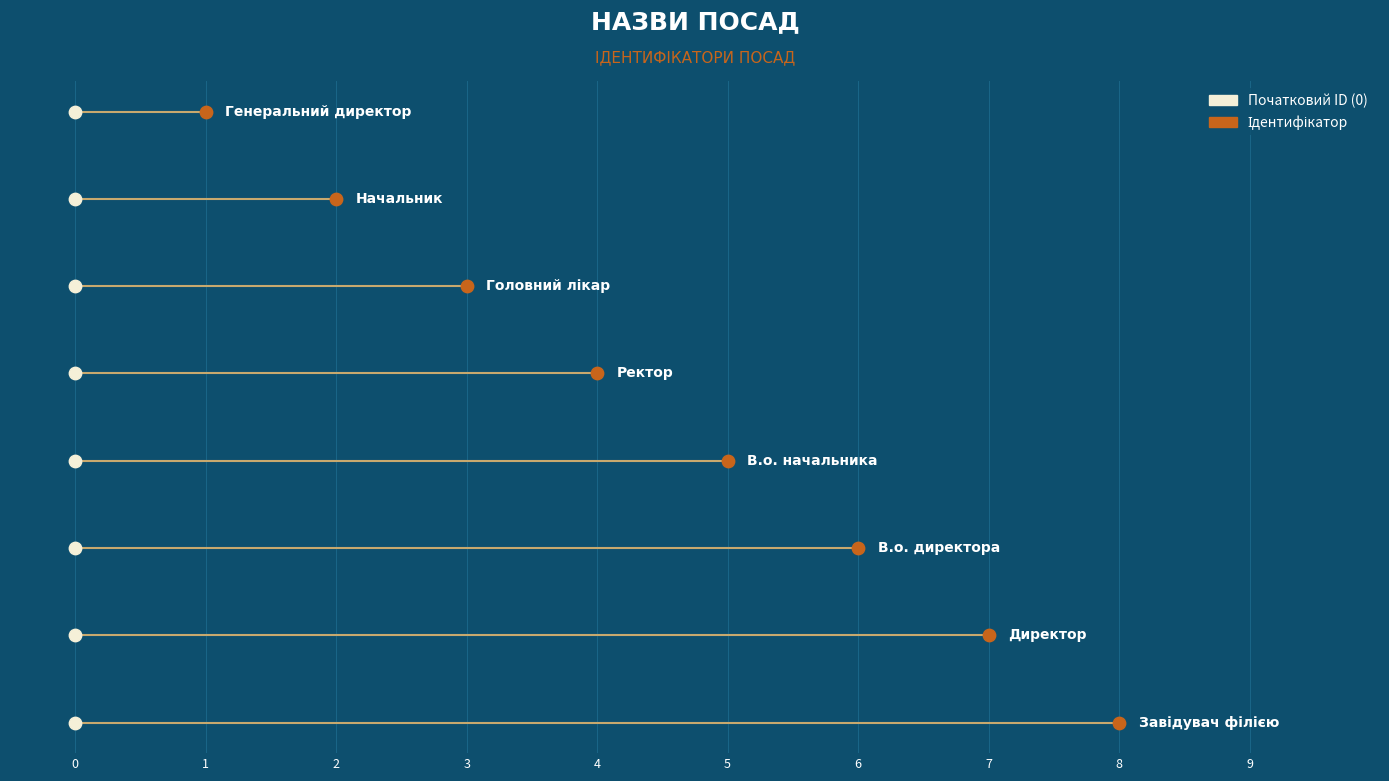

Between Ректор and В.о. начальника, which is larger?

В.о. начальника